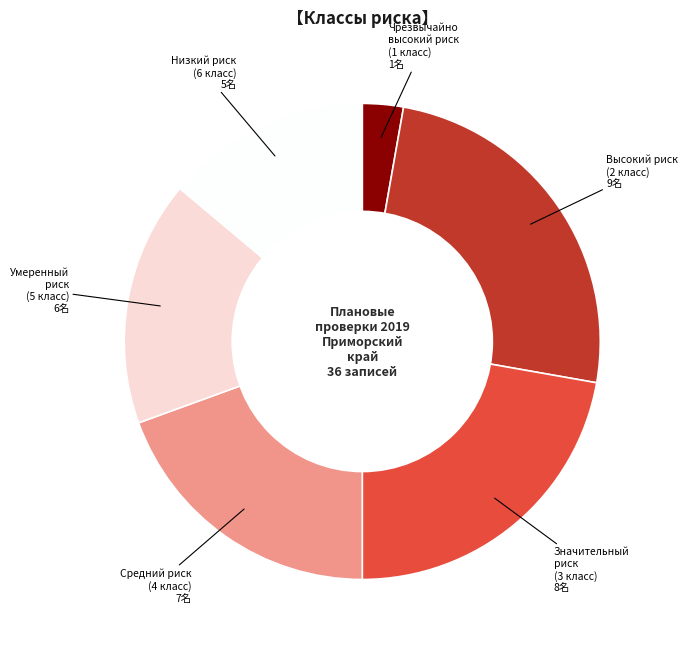

How many segments does this pie chart have?

6